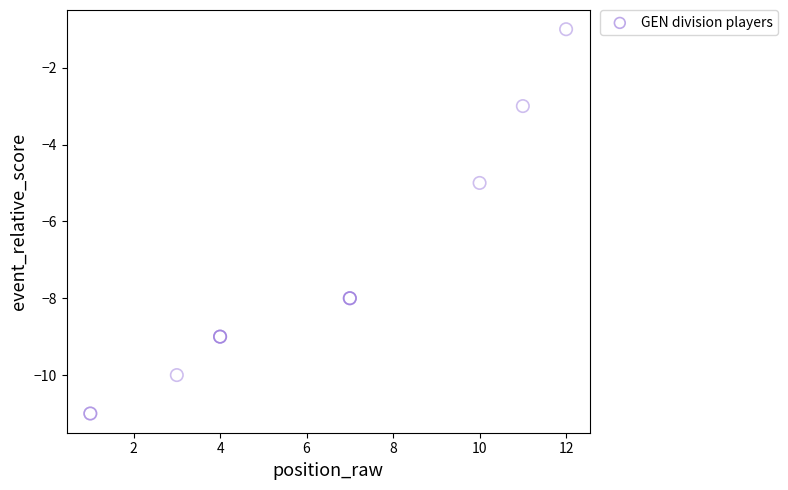

What Y value in the scatter plot is closest to -6?

-5